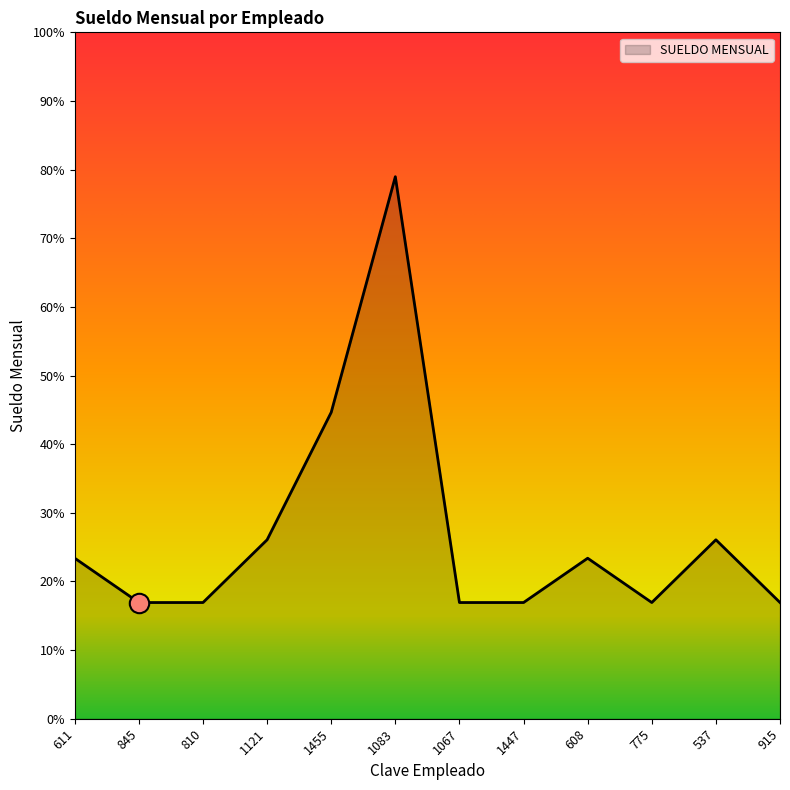

Rank the categories by value from lowest to highest.

845, 810, 1067, 1447, 775, 915, 611, 608, 1121, 537, 1455, 1083